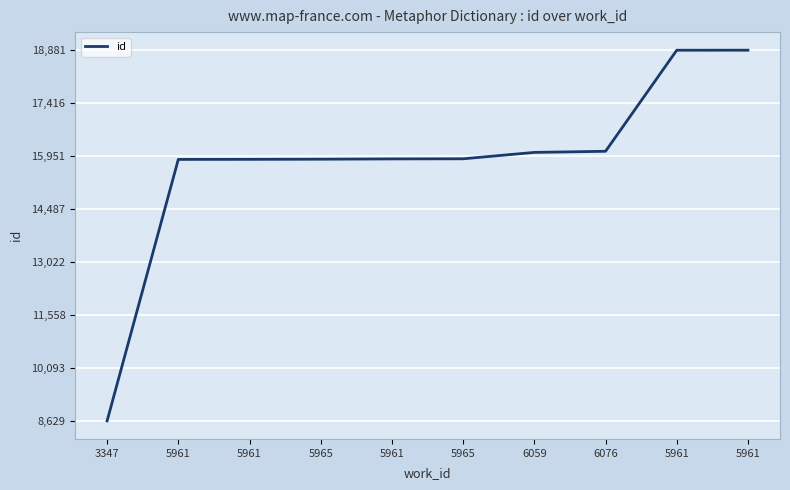

Does the chart have visible grid lines?

Yes